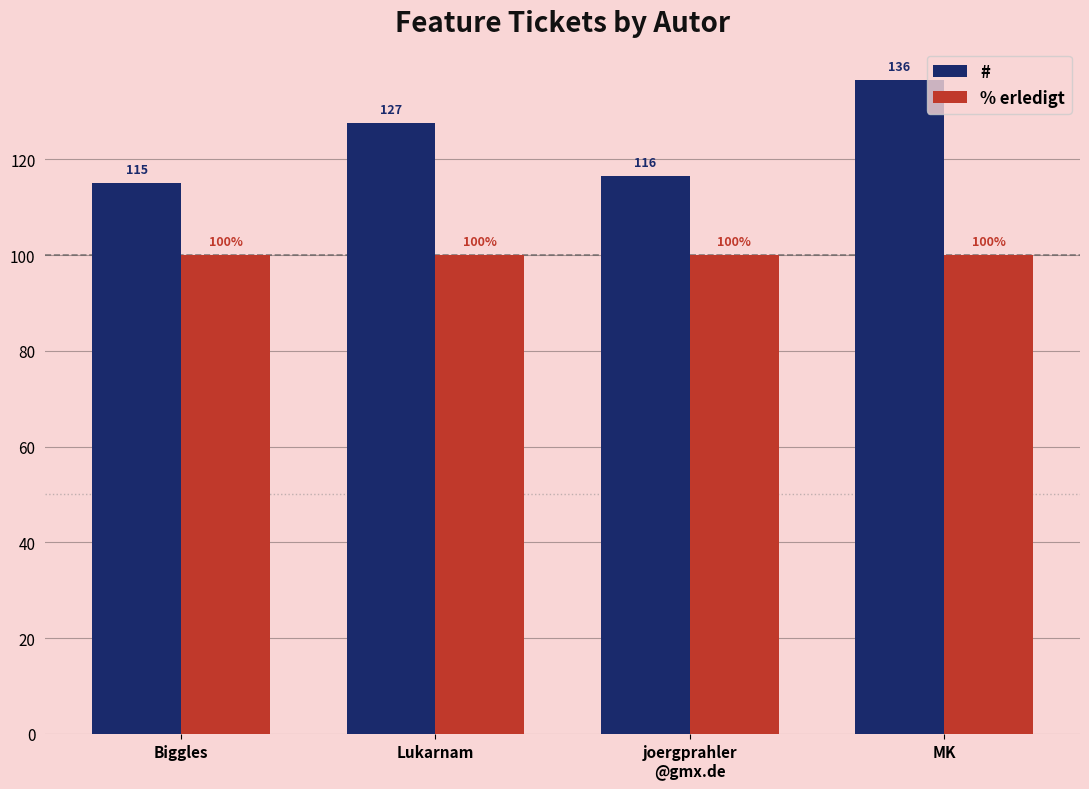

What is the greatest value displayed?

136.5